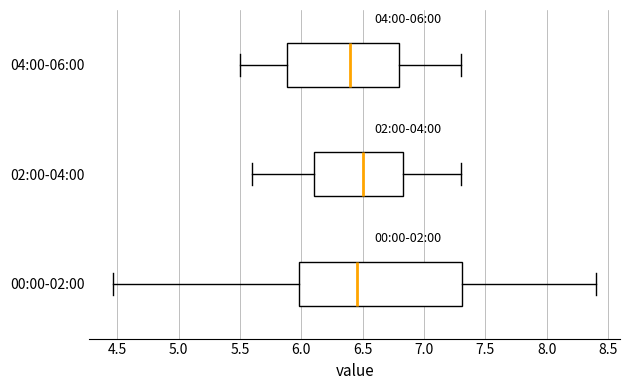

Which box is the widest, from its left edge to its right edge?

00:00-02:00